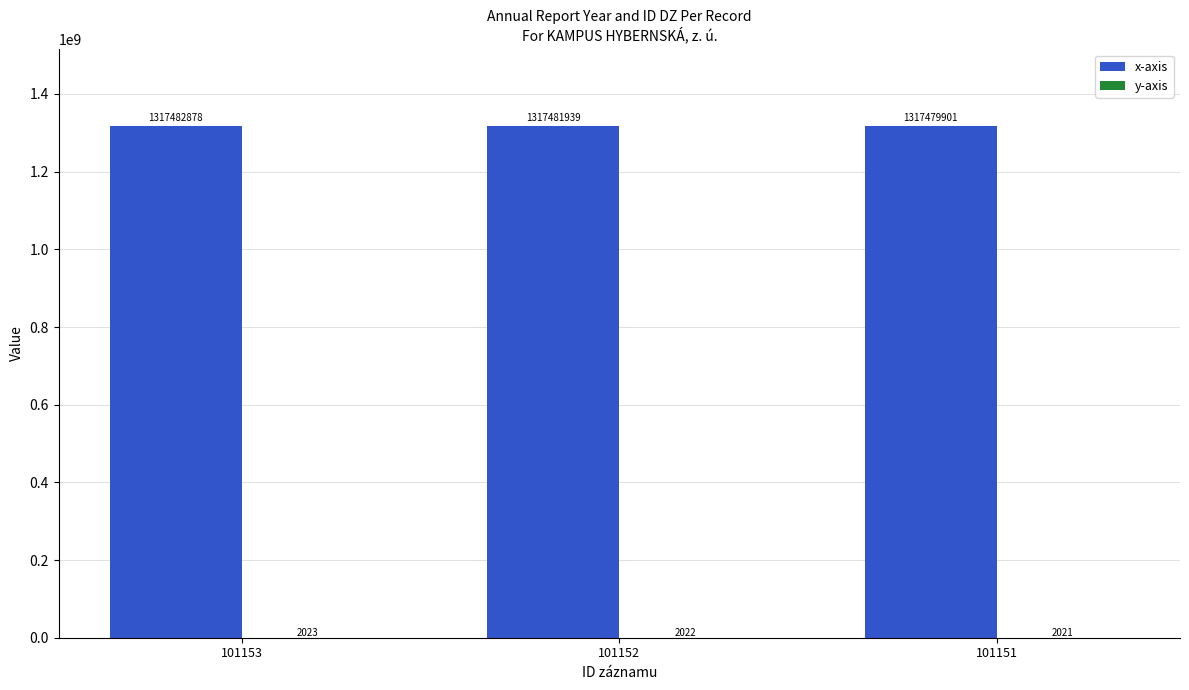

How many groups of bars are there?

3